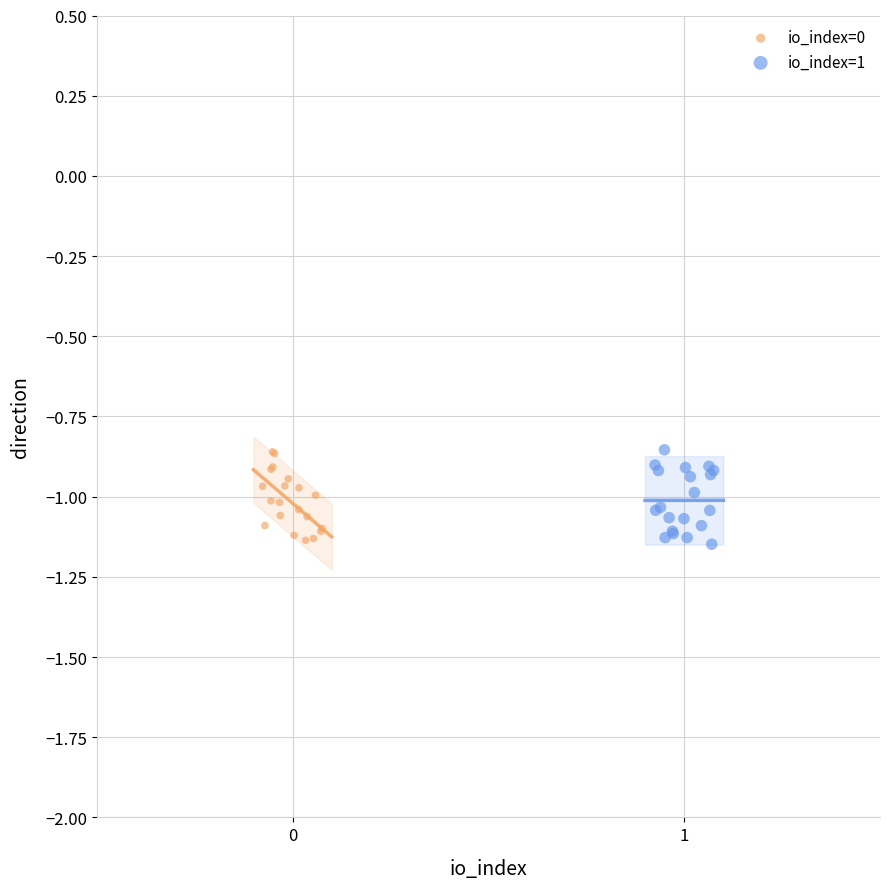

What are all the series names shown in the legend?

io_index=0, io_index=1